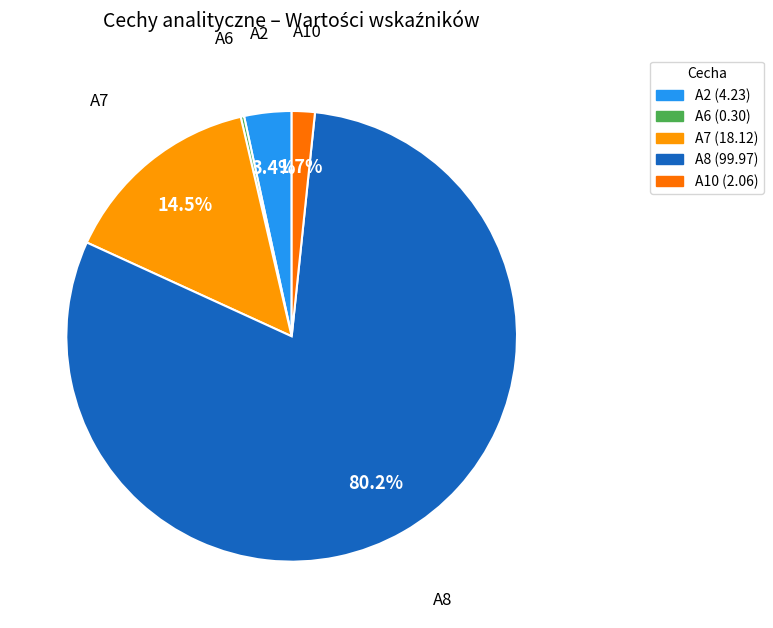

Is there any slice that represents more than half of the pie?

Yes